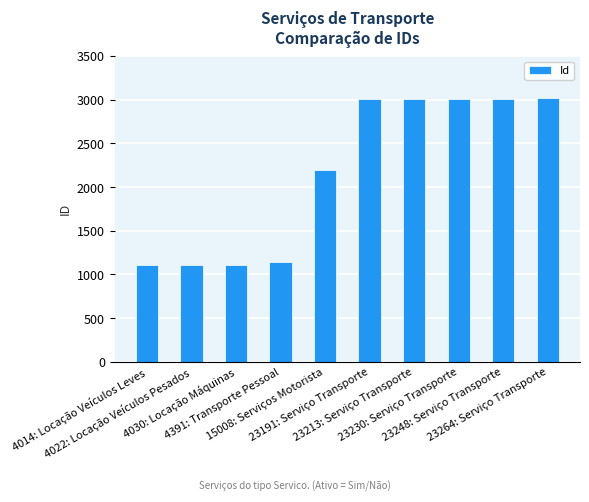

What is the smallest value displayed?

1105